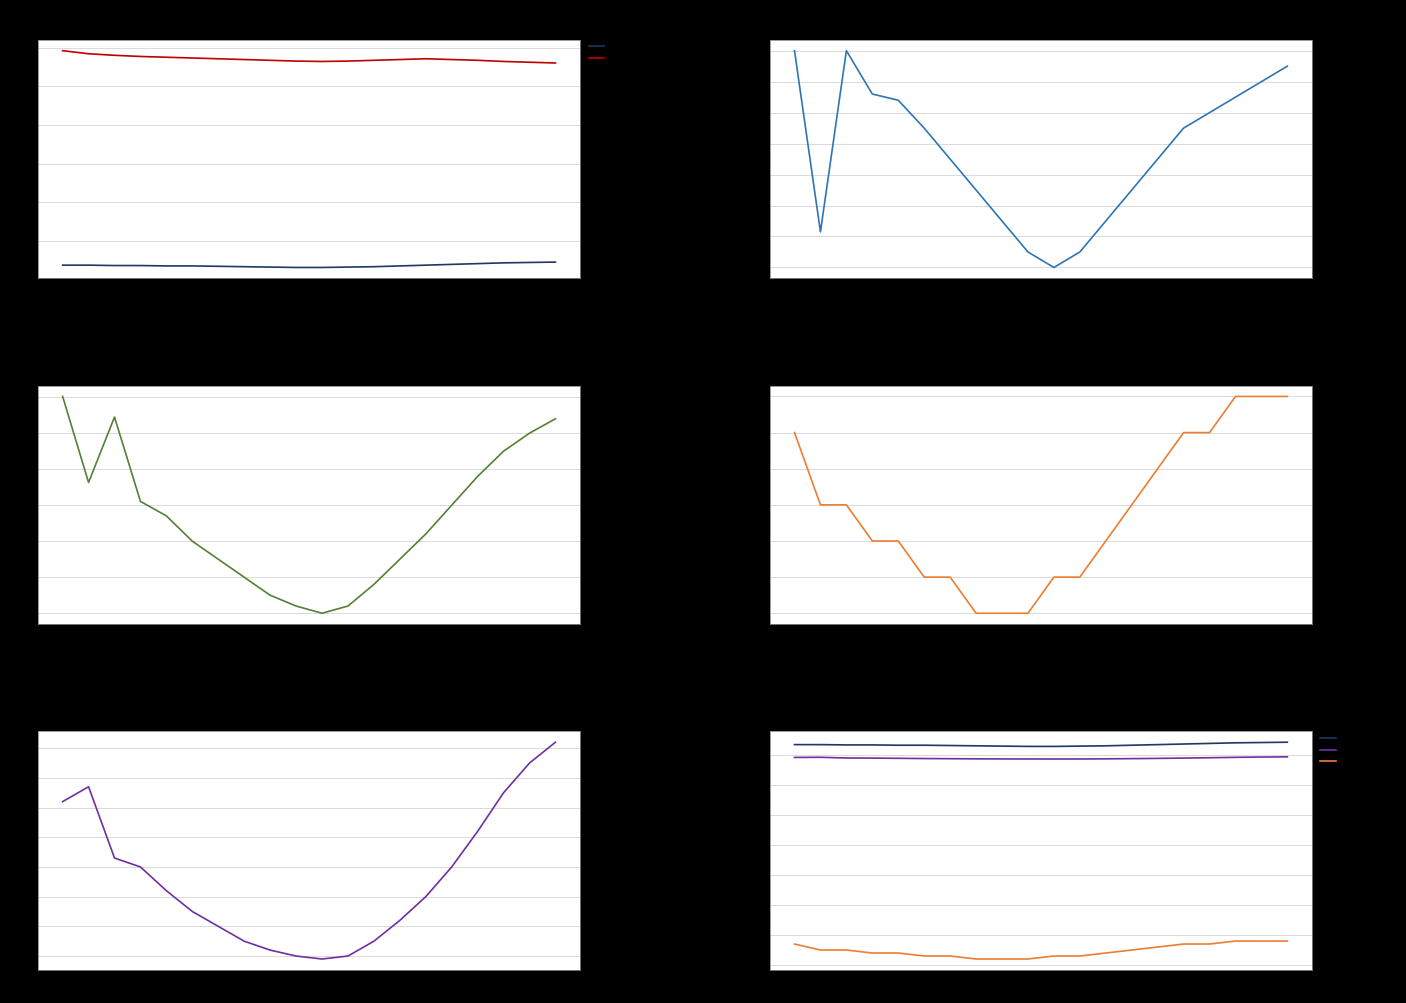

What is the highest value of the BME280_pressure series?

95600.2